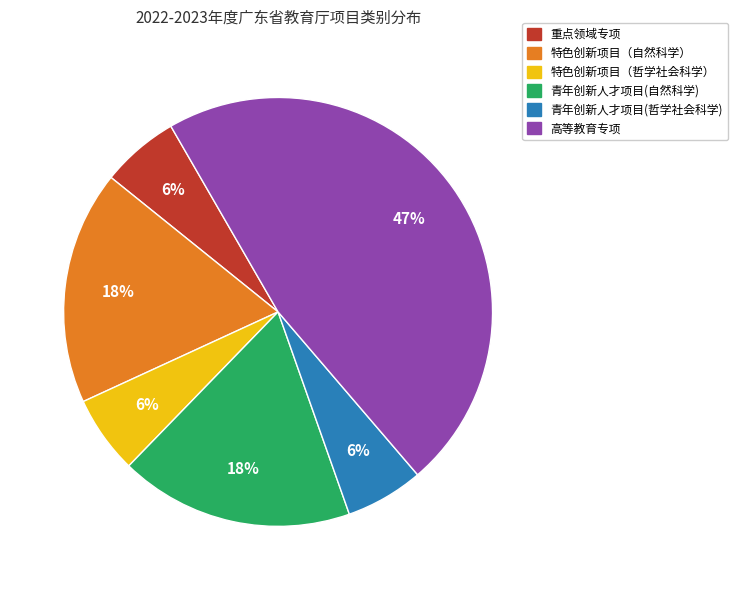

Is the sum of 特色创新项目（哲学社会科学） and 重点领域专项 greater than half?

No